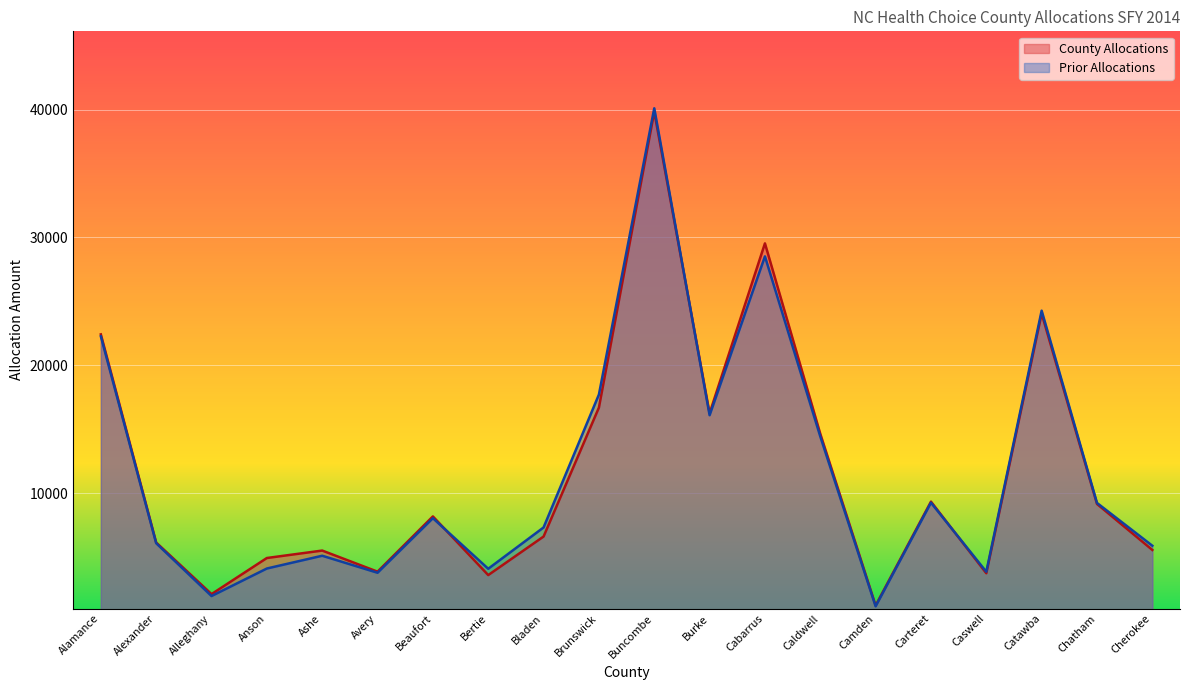

At which category does County Allocations reach its first local peak?

Ashe